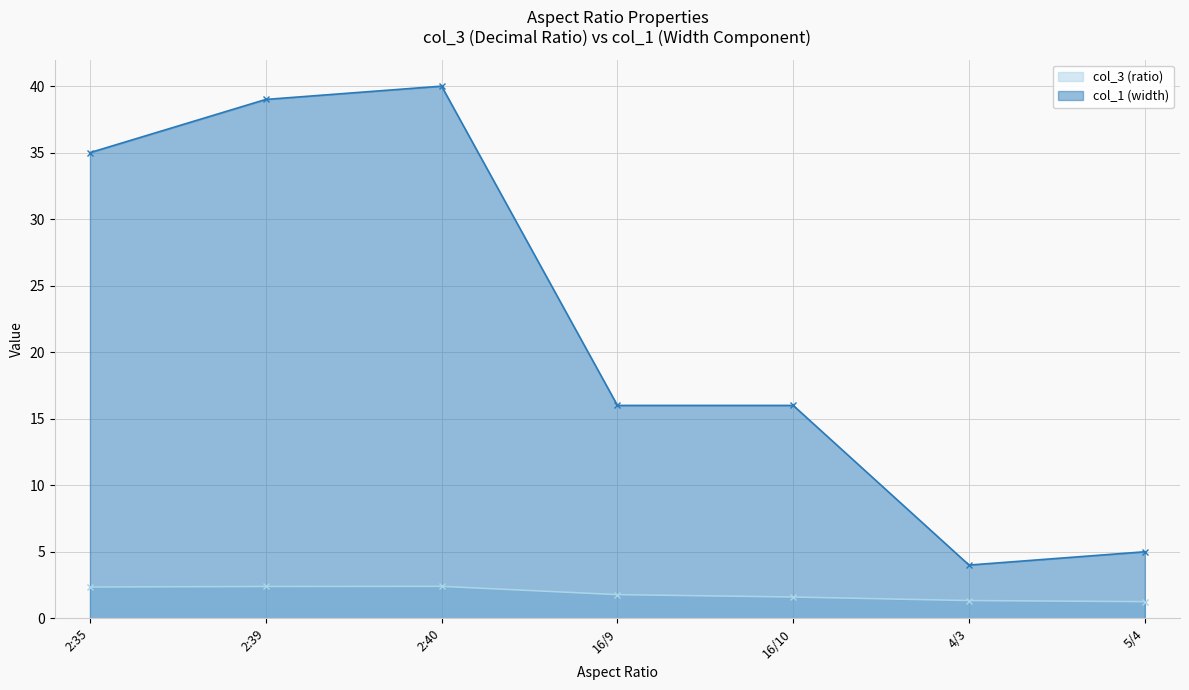

The col_3 (ratio) series shows 0.6 at 16/10. True or false?

False